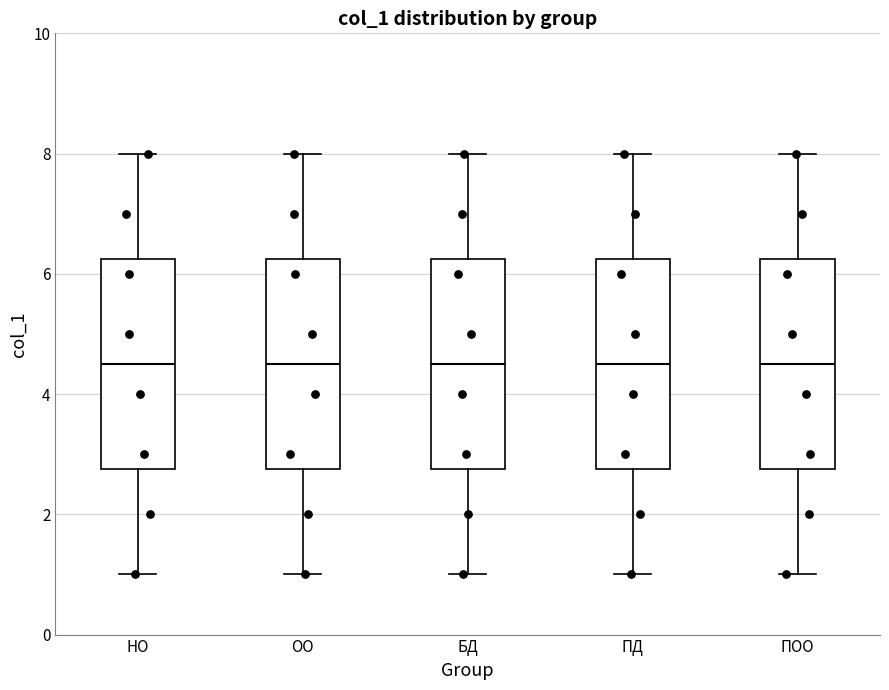

Reading left to right, transcribe this box plot: for each box, give where its median line is, the range the box spans, and where its two whiskers end, as read against the y-axis. The values are not printed on the chart, so give them approximately, as read against the axis.

НО: median 4.6, box 2.8 to 6.2, whiskers 1.0 to 8.0
ОО: median 4.6, box 2.8 to 6.2, whiskers 1.0 to 8.0
БД: median 4.6, box 2.8 to 6.2, whiskers 1.0 to 8.0
ПД: median 4.6, box 2.8 to 6.2, whiskers 1.0 to 8.0
ПОО: median 4.6, box 2.8 to 6.2, whiskers 1.0 to 8.0